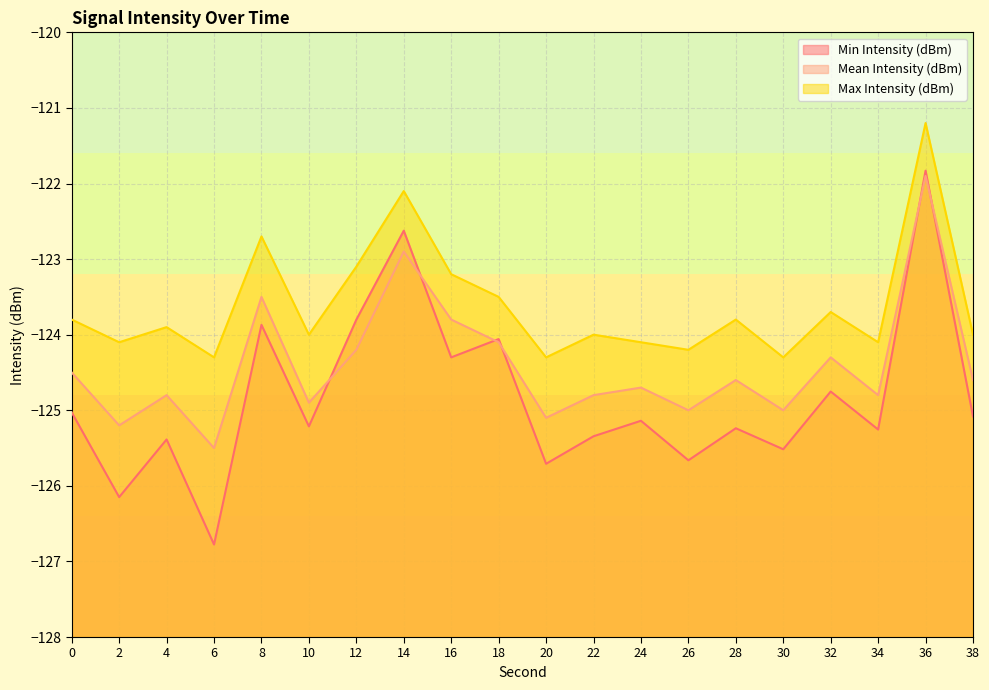

What are all the series names shown in the legend?

Min Intensity (dBm), Mean Intensity (dBm), Max Intensity (dBm)